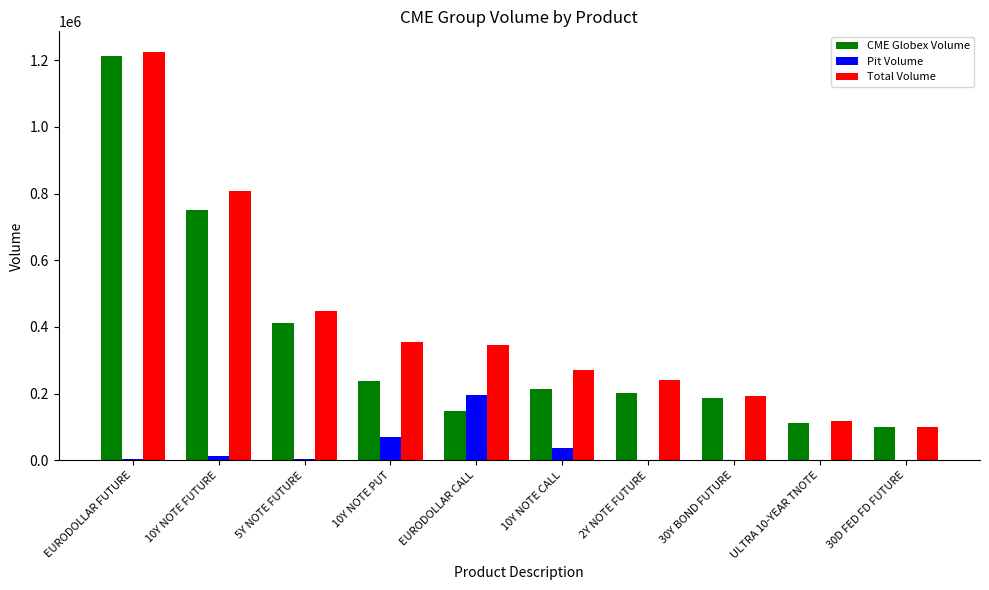

What is the total value across all series at 30Y BOND FUTURE?

380901